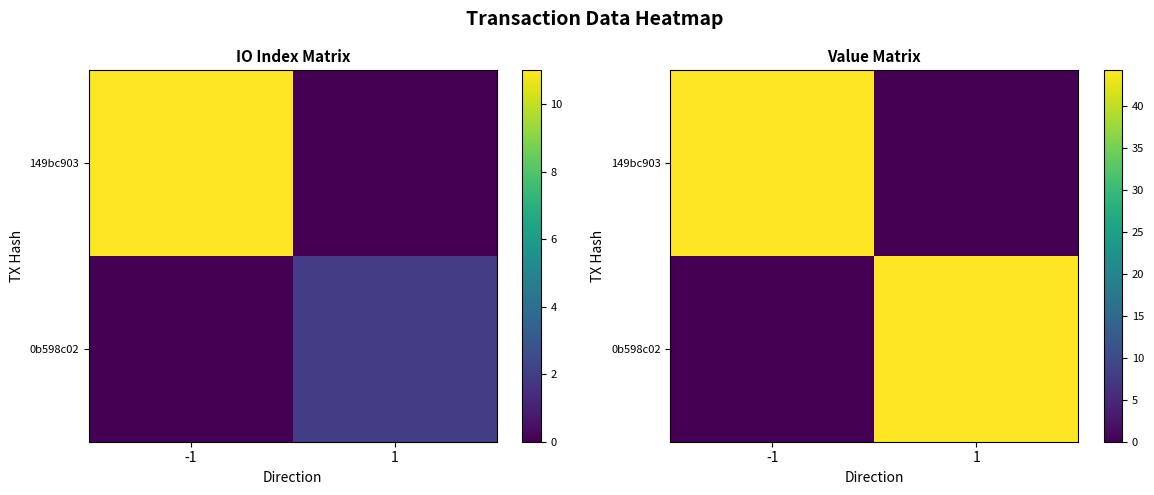

Rank the series at 1 from lowest to highest value.

149bc903, 0b598c02